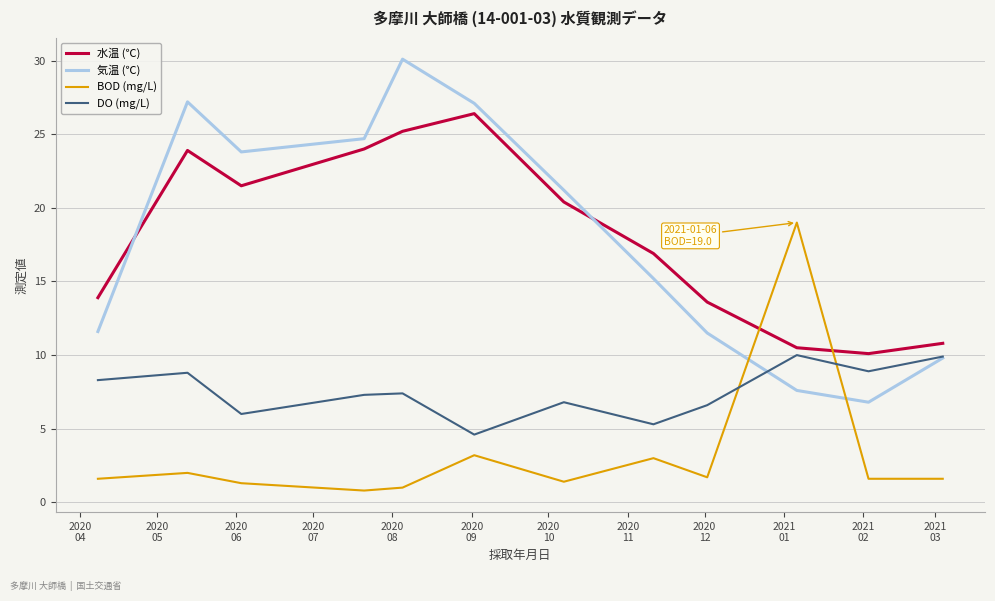

Which series has the widest spread of values?

気温 (℃)